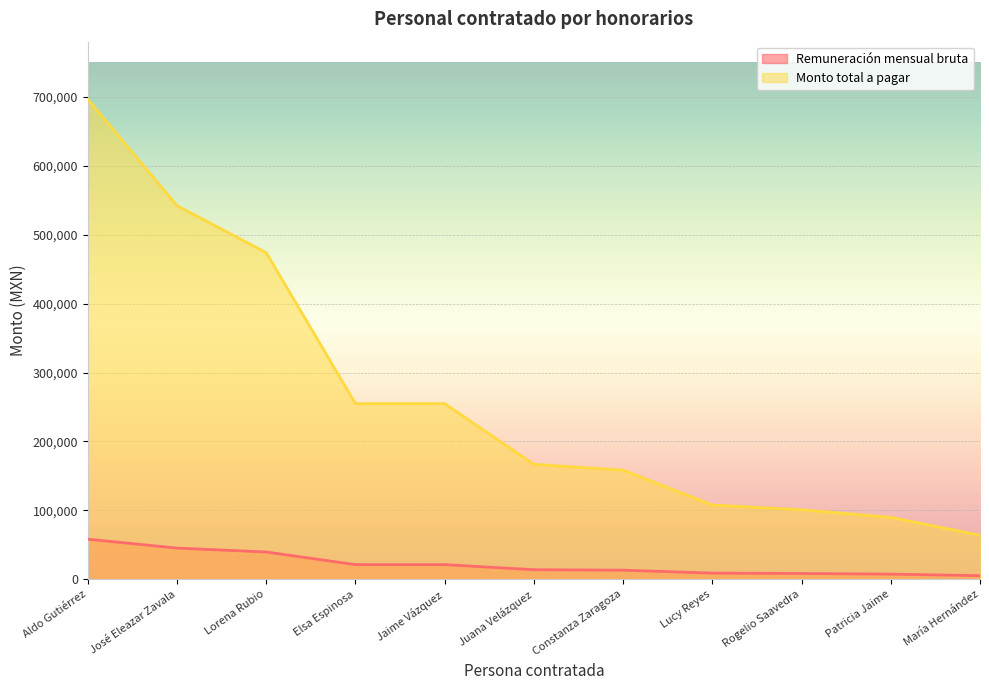

What is the value of the Monto total a pagar point at the 8th from the left?

107807